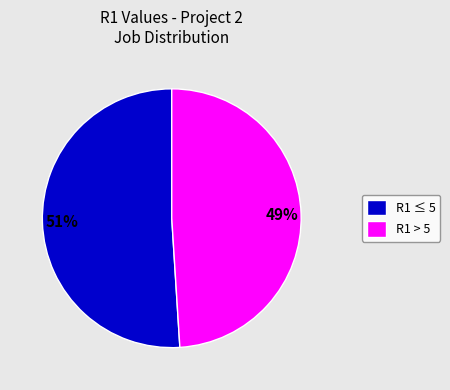

Does any single category account for the majority?

Yes